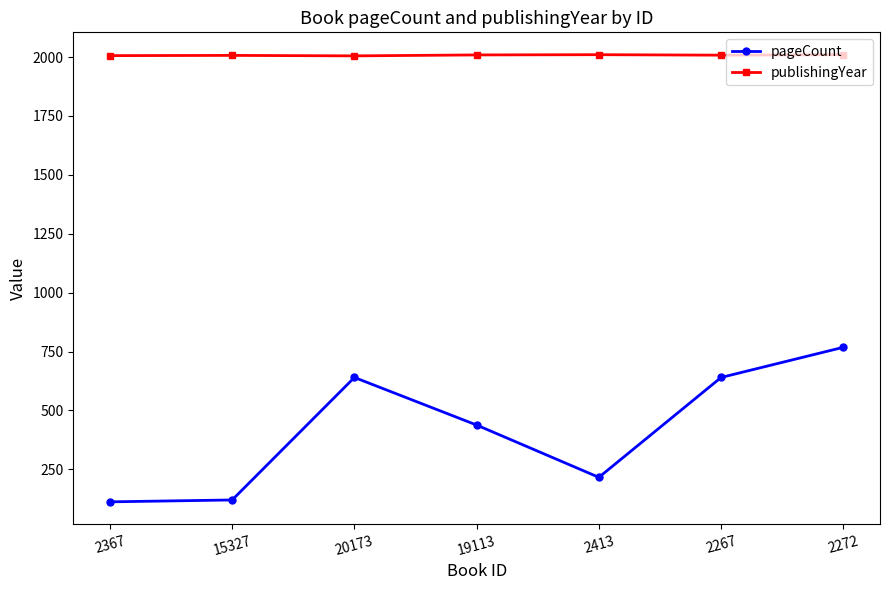

What is the label of the 1st point from the left?

2367